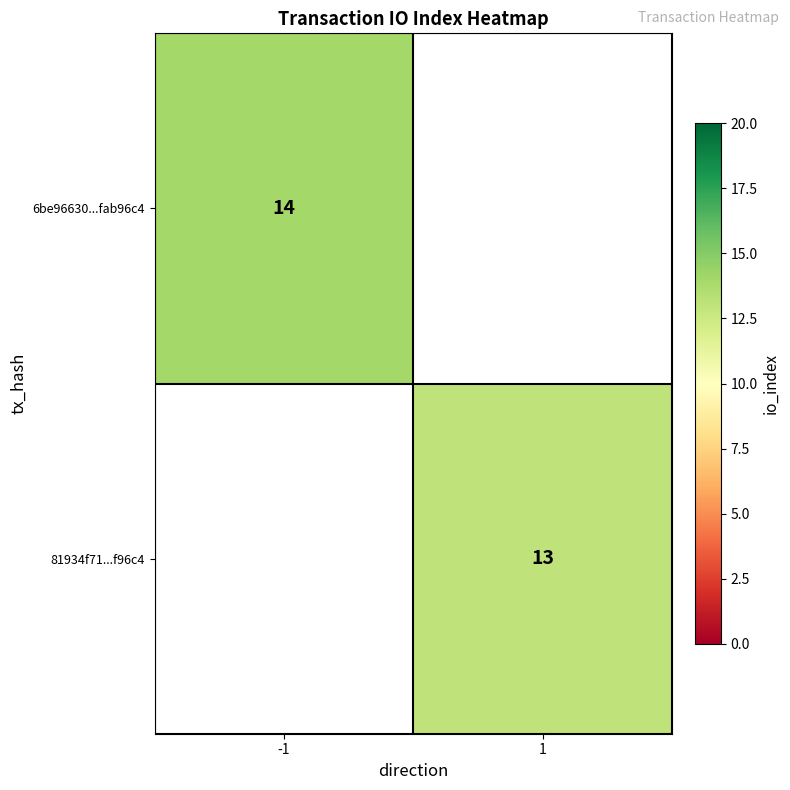

Which has a higher value, 1 or -1?

-1